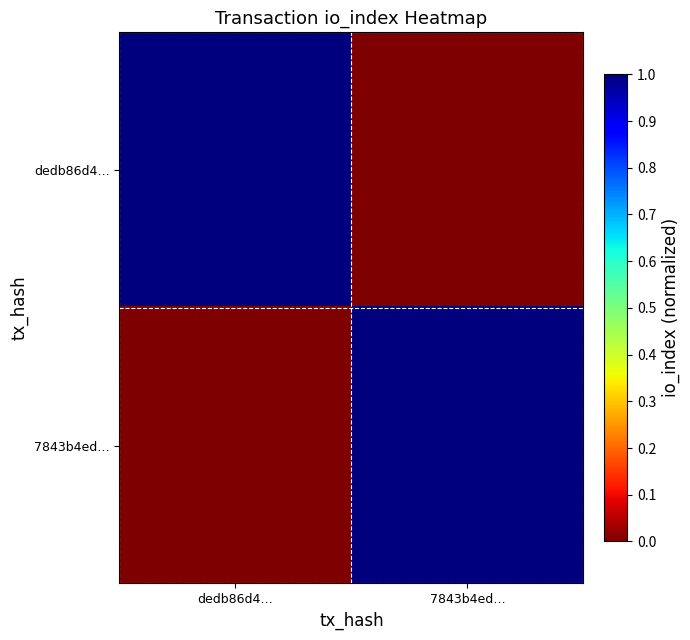

At which category does the chart reach its minimum across all series?

7843b4ed…